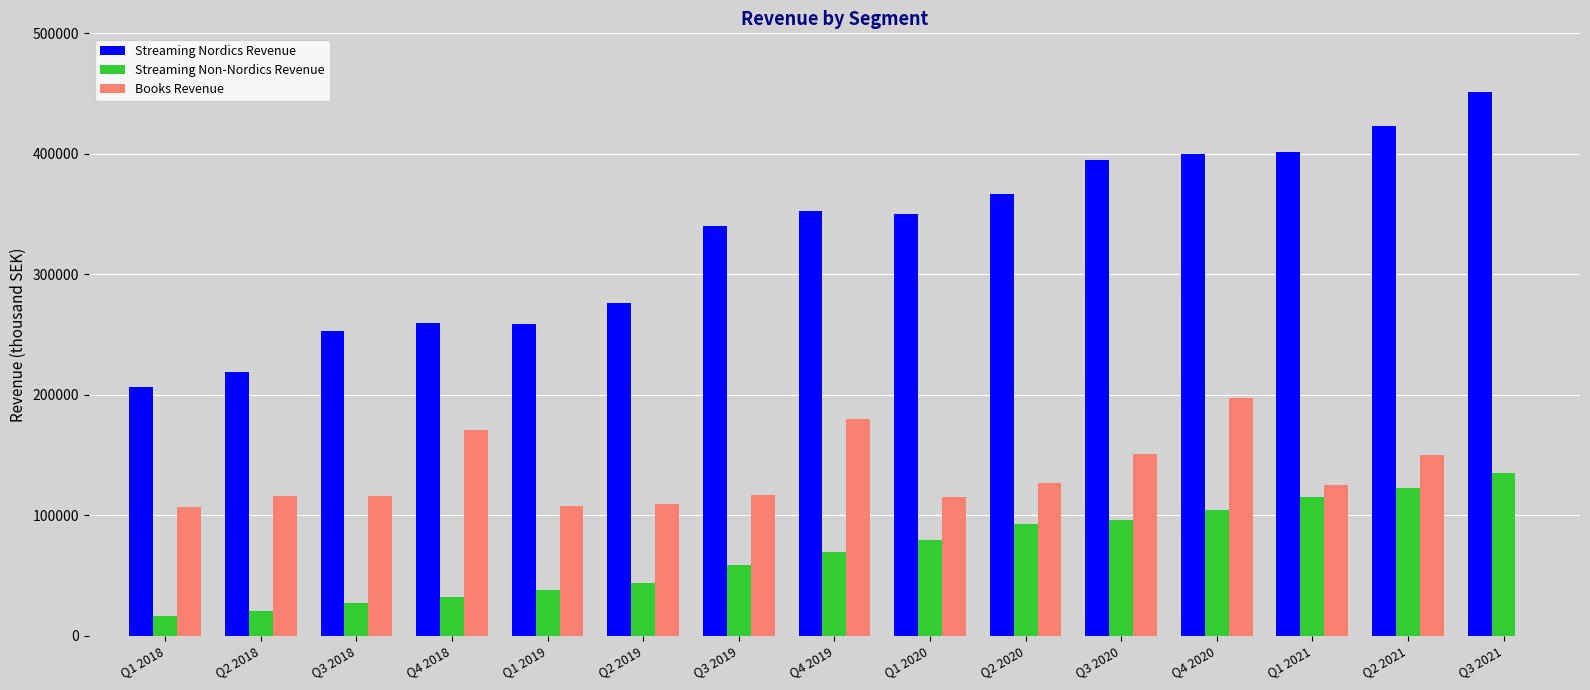

Which series has the largest total across all categories?

Streaming Nordics Revenue